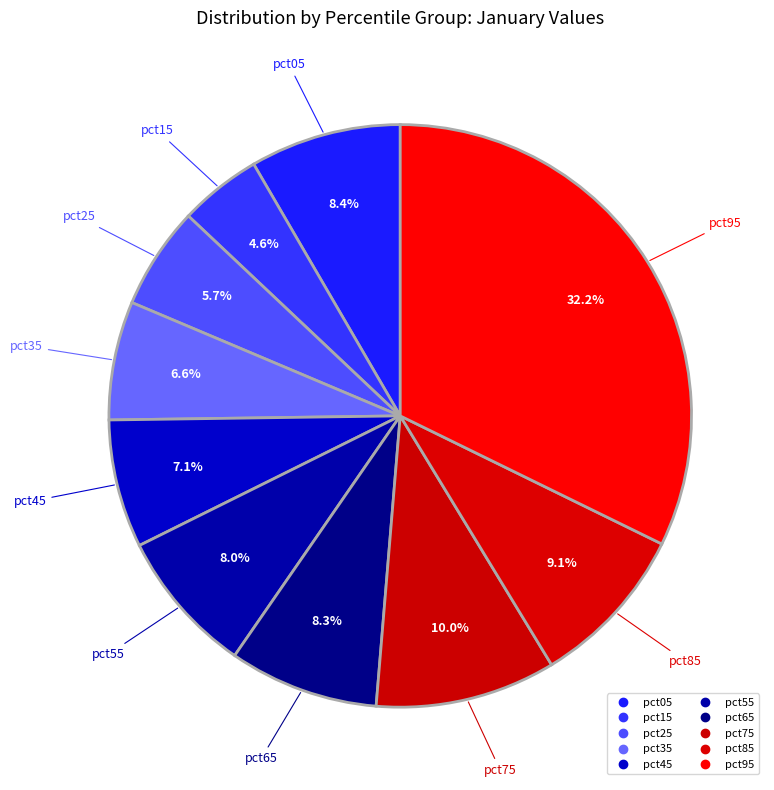

Is it true that pct65 is 8% of the pie?

True